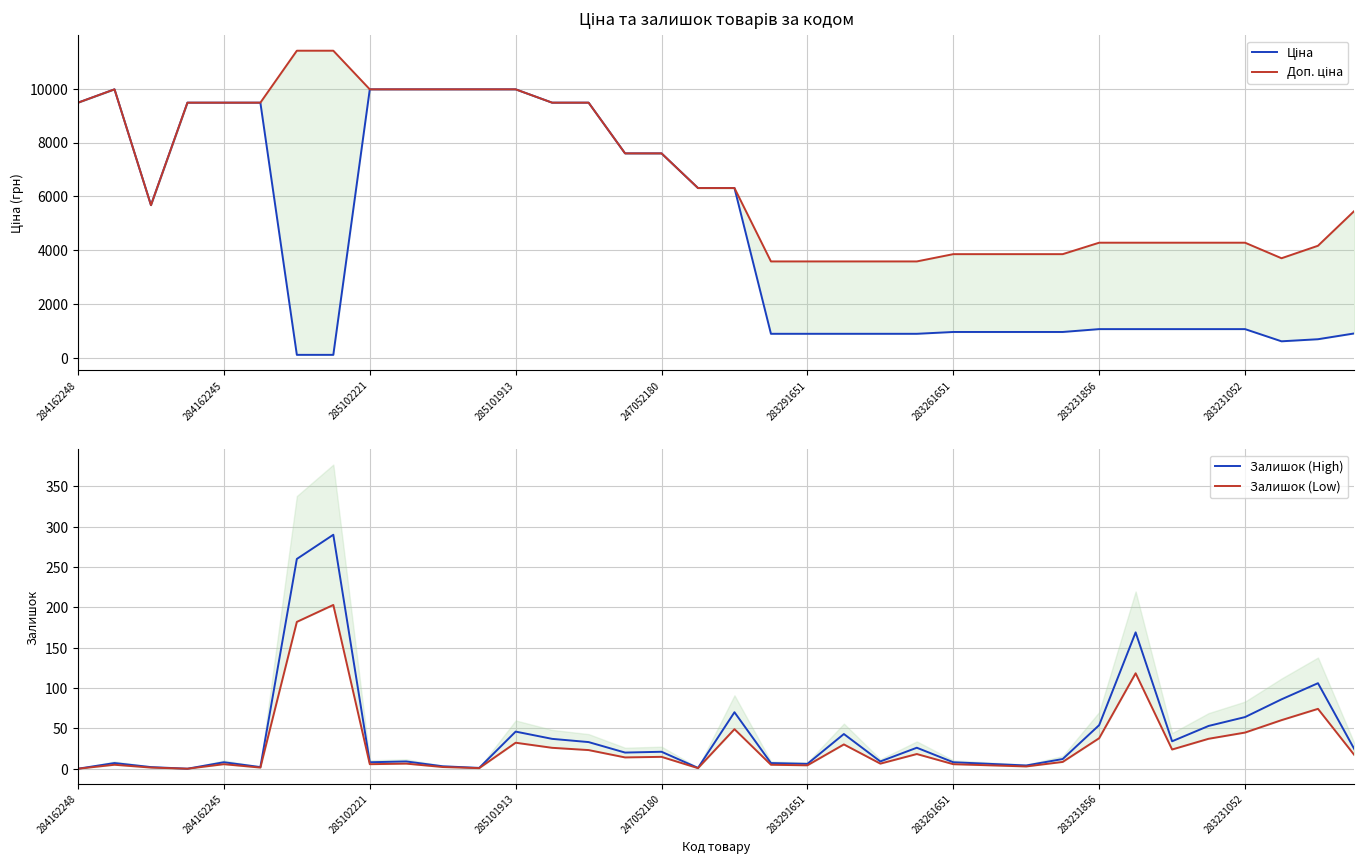

What is the highest value of the Залишок (High) series?

290